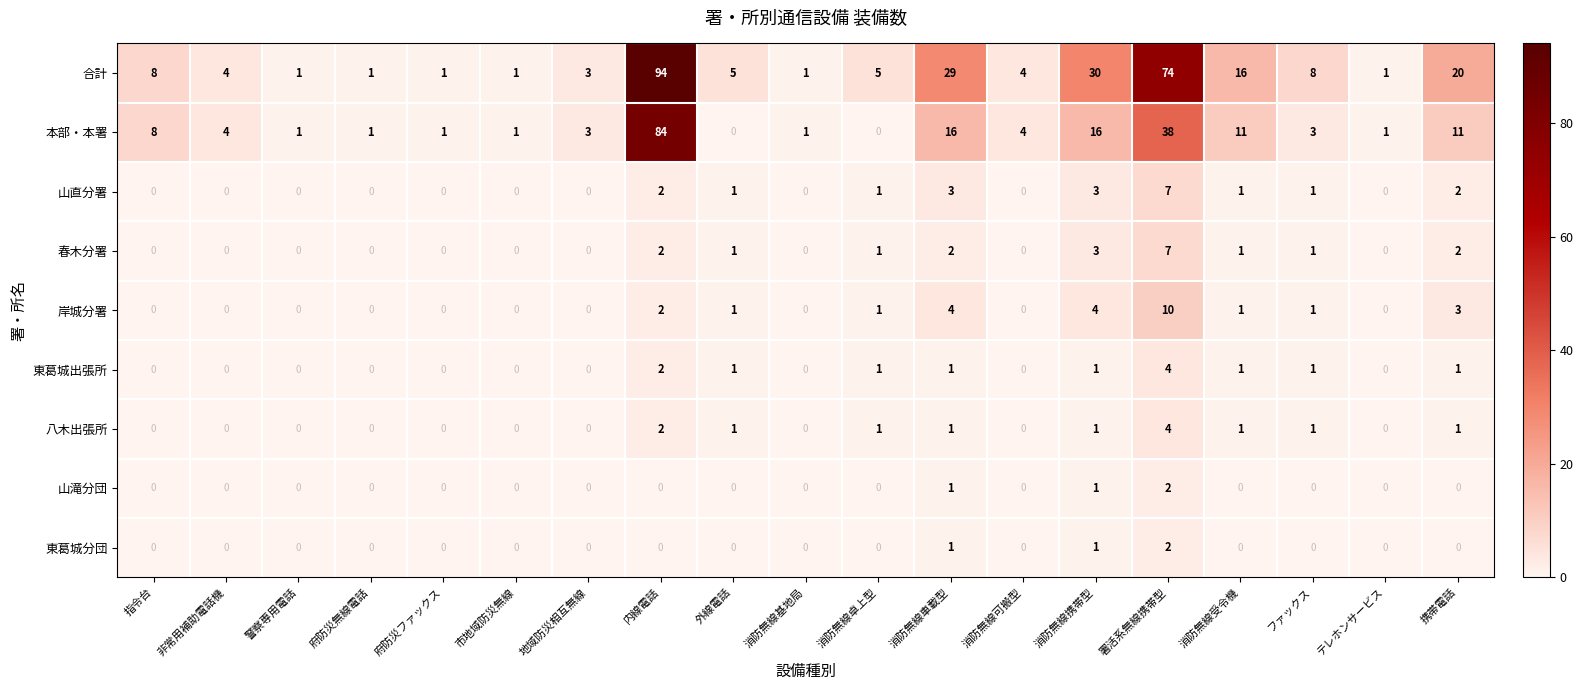

Which label corresponds to the largest value in the chart?

内線電話